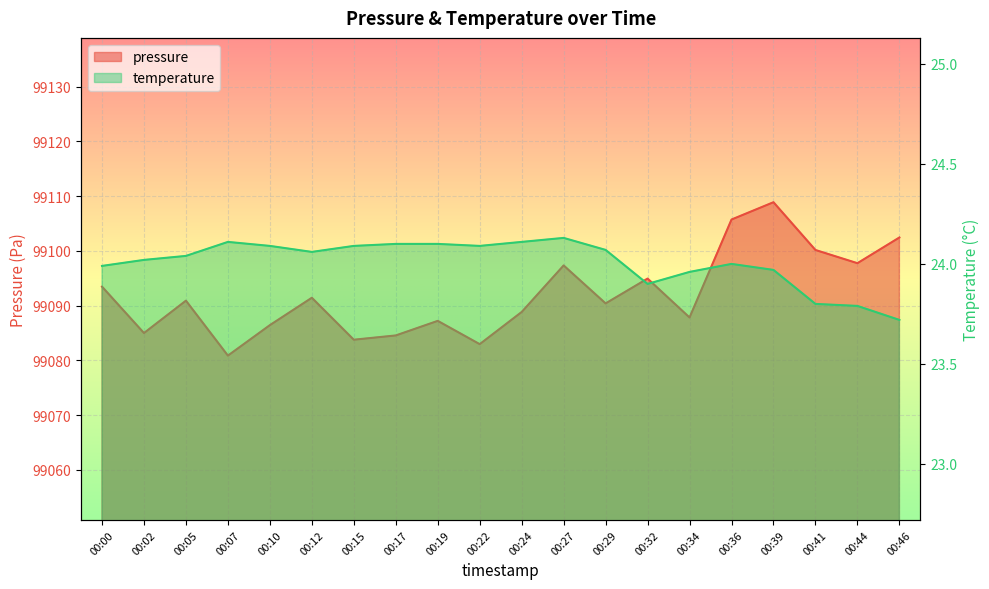

Where is the first local maximum for temperature?

00:07